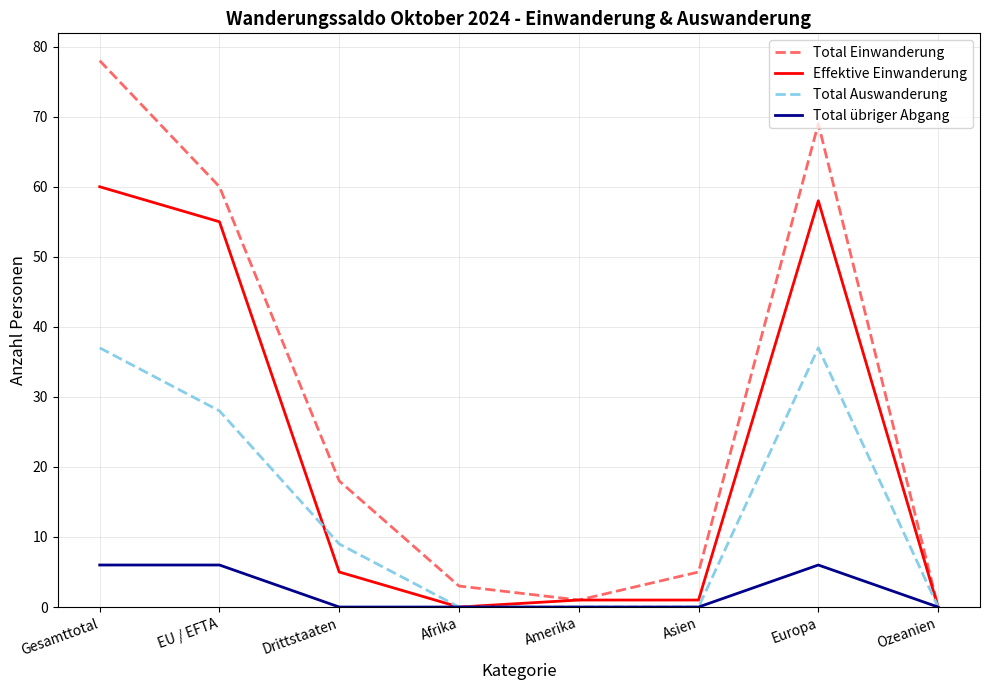

Is the value of Total Auswanderung at Afrika greater than the value of Effektive Einwanderung at Drittstaaten?

No